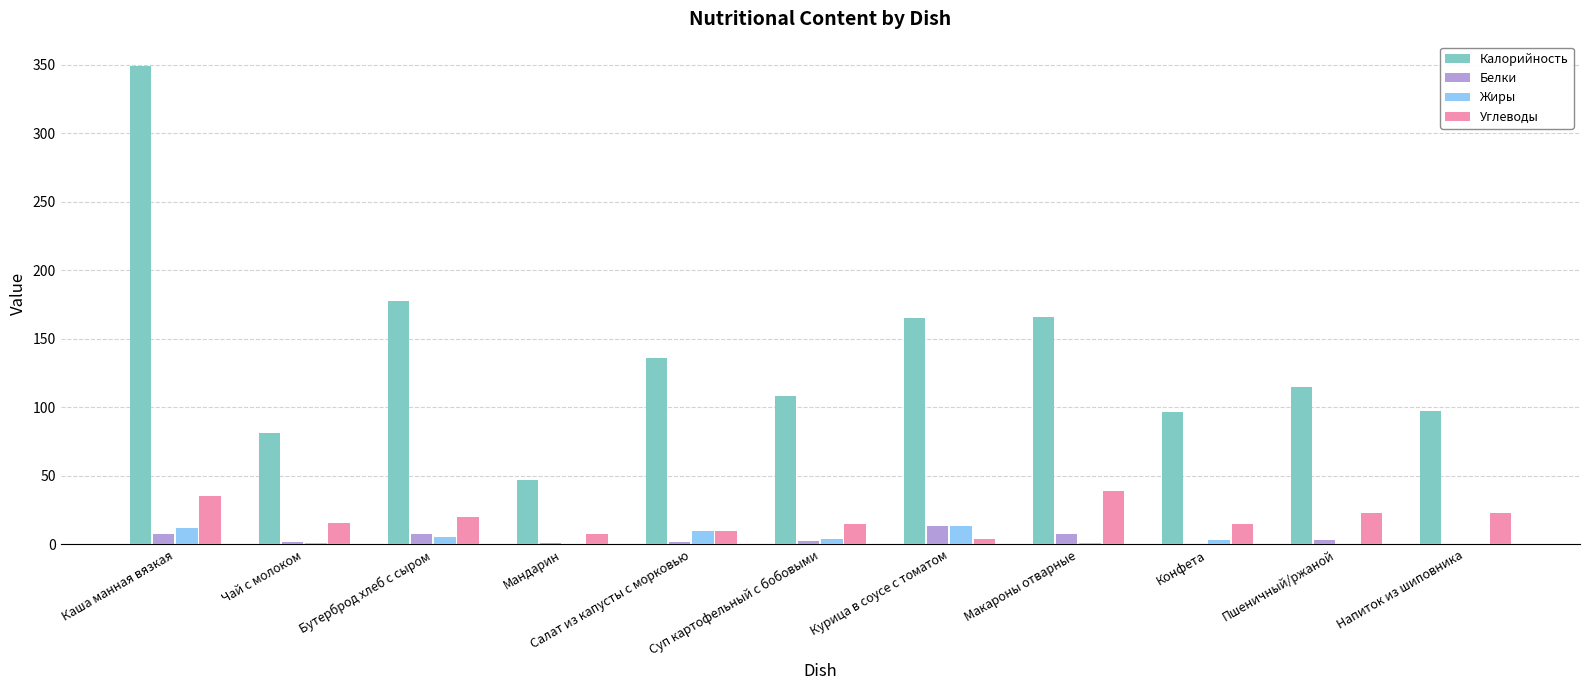

What is the total value across all series at Курица в соусе с томатом?

196.1